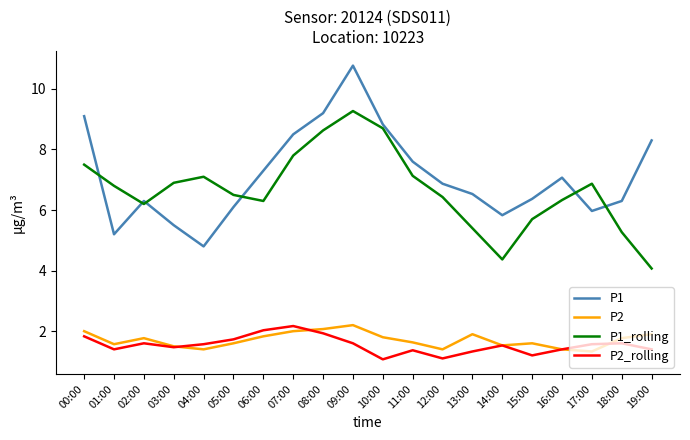

At which category is the sum across all series the highest?

09:00